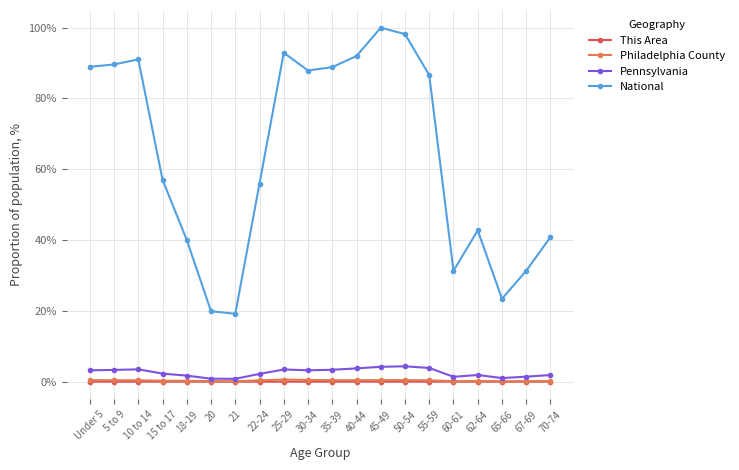

Is this an area chart (filled region under the line)?

No